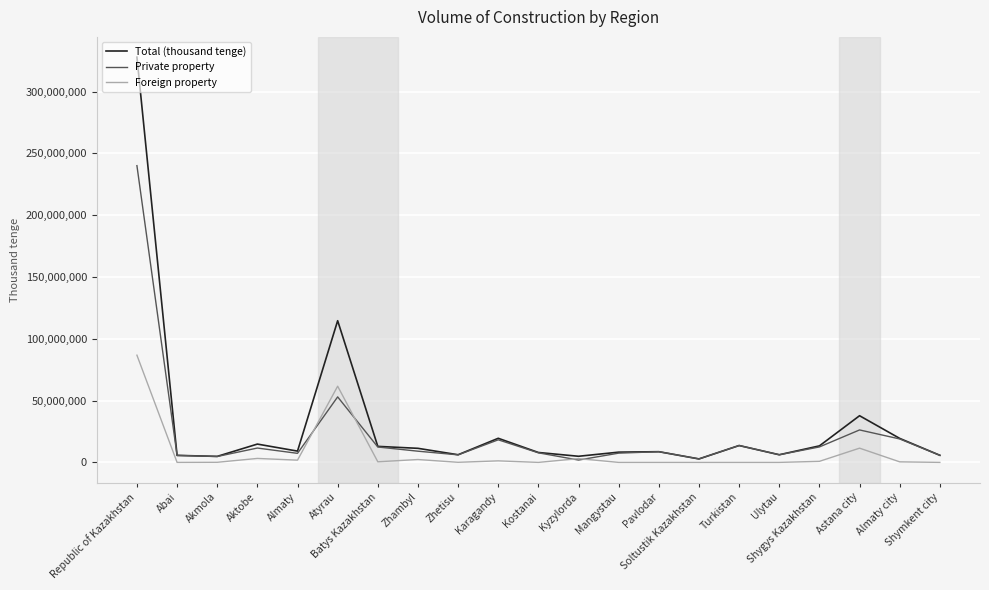

Which series has the largest range (max minus min)?

Total (thousand tenge)